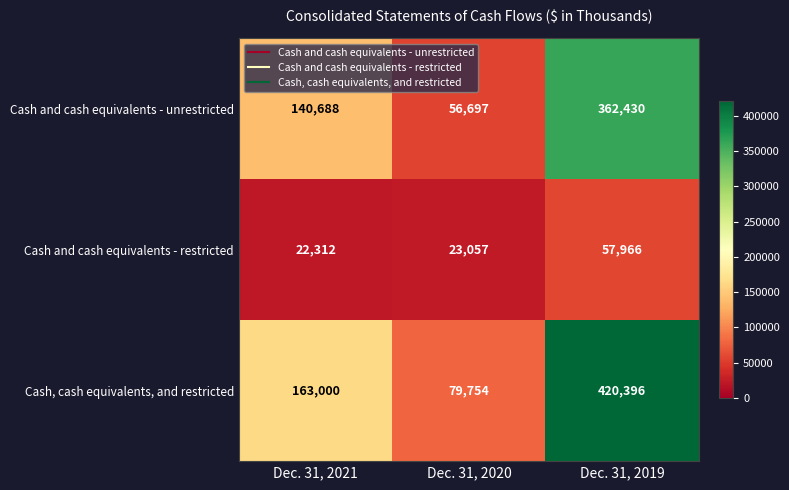

Which series has the largest total across all categories?

Cash, cash equivalents, and restricted